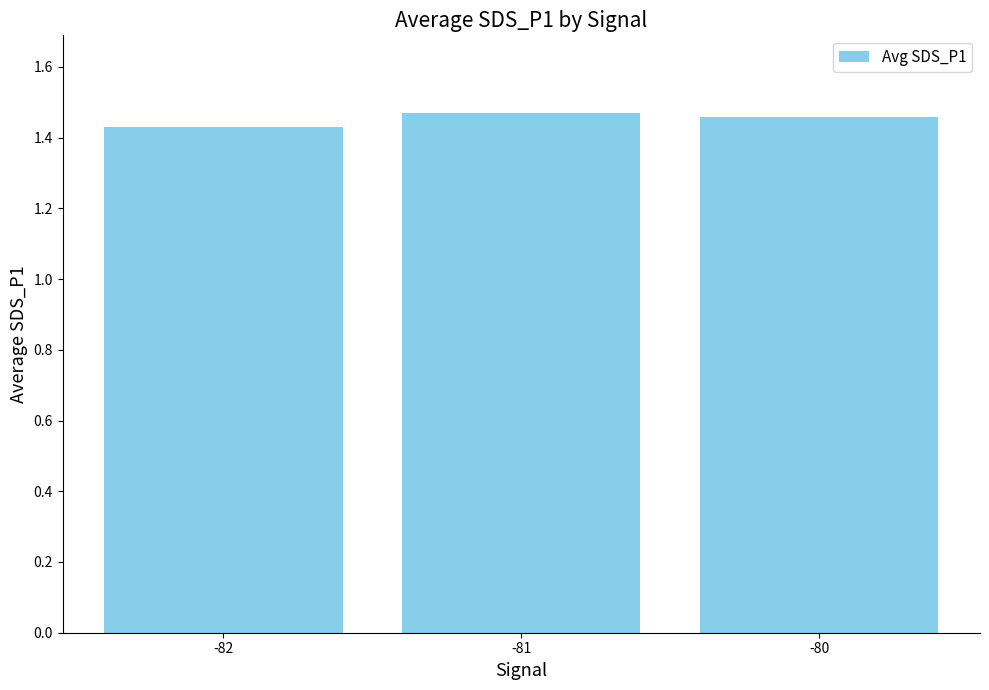

What is the sum of all values?

4.4